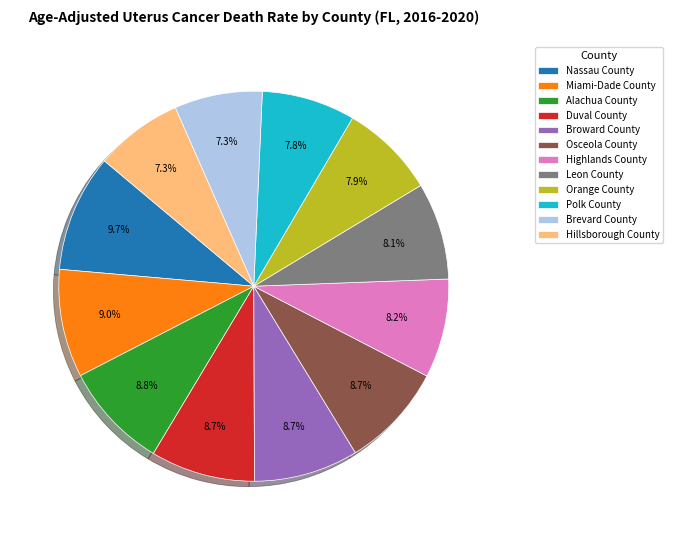

What is the ratio of the value at Highlands County to the value at Duval County?

0.9